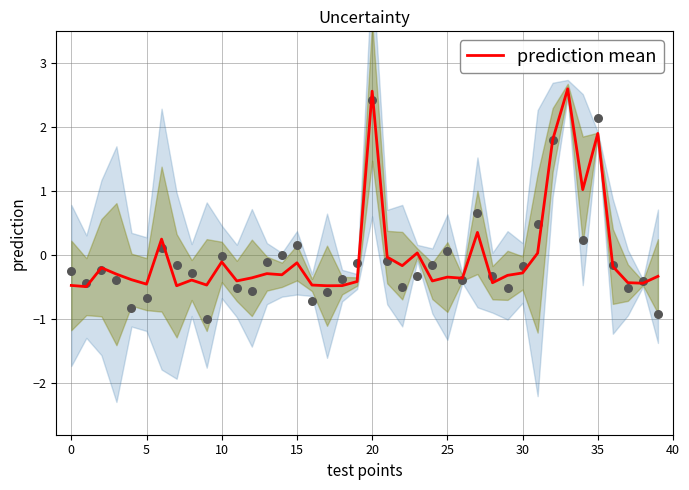

True or false: prediction mean has a value of 3.2 at 35.

False